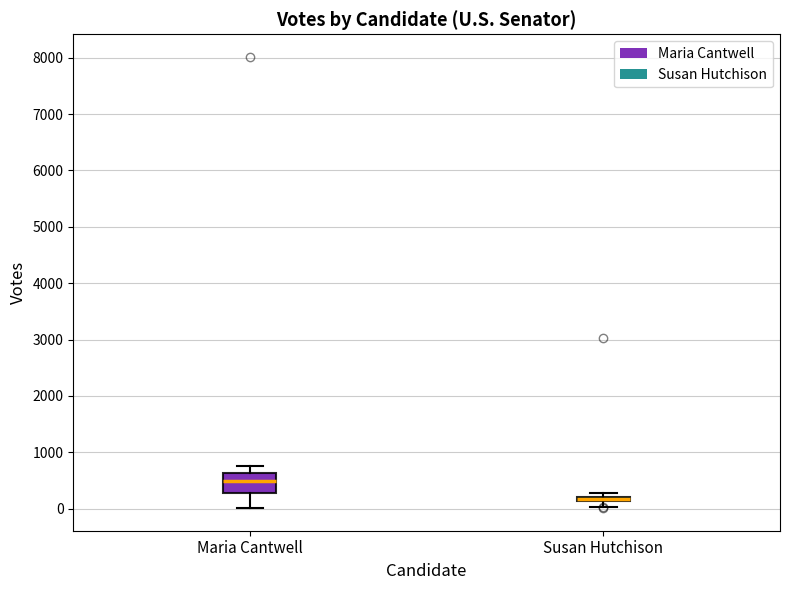

Where is the upper edge of the box for Susan Hutchison on the y-axis? The values are not printed on the chart, so give them approximately, as read against the axis.

200